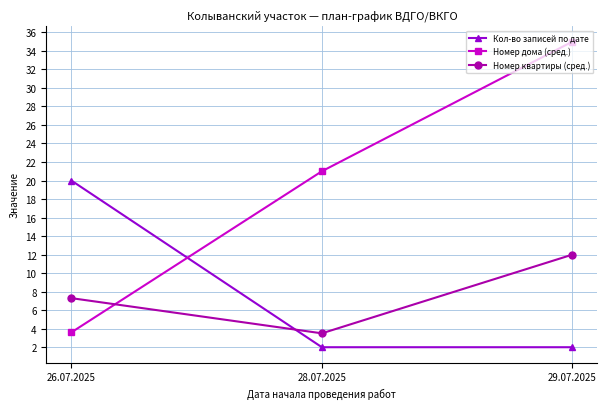

What is the total value across all series at 29.07.2025?

49.0